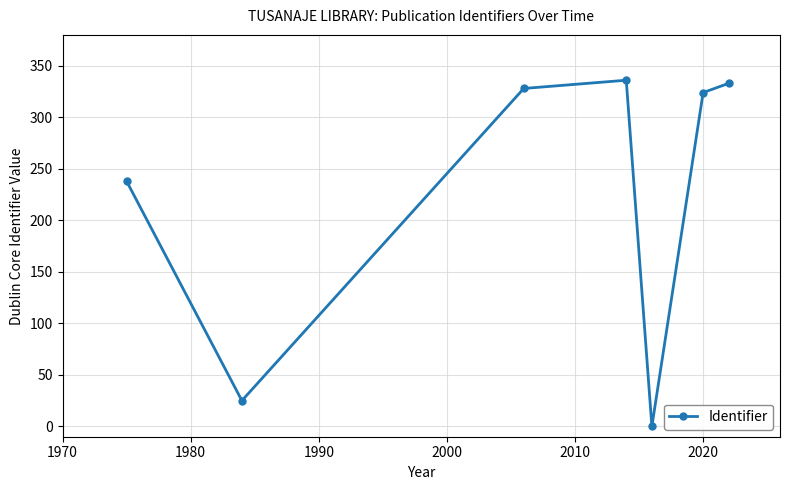

How many distinct data groups are displayed?

1